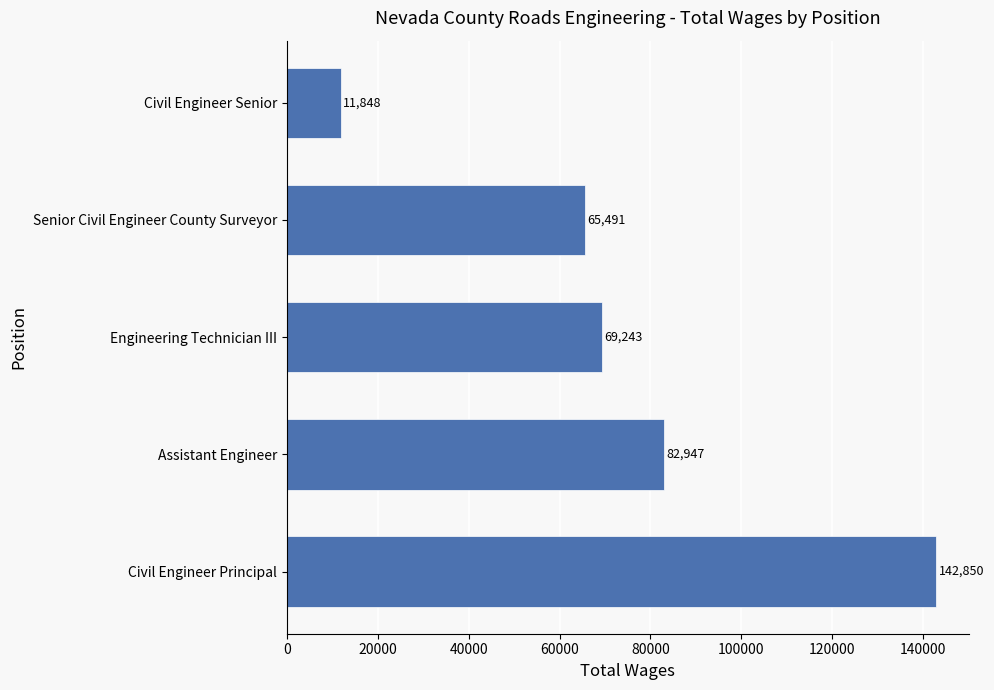

Does the chart contain any negative values?

No